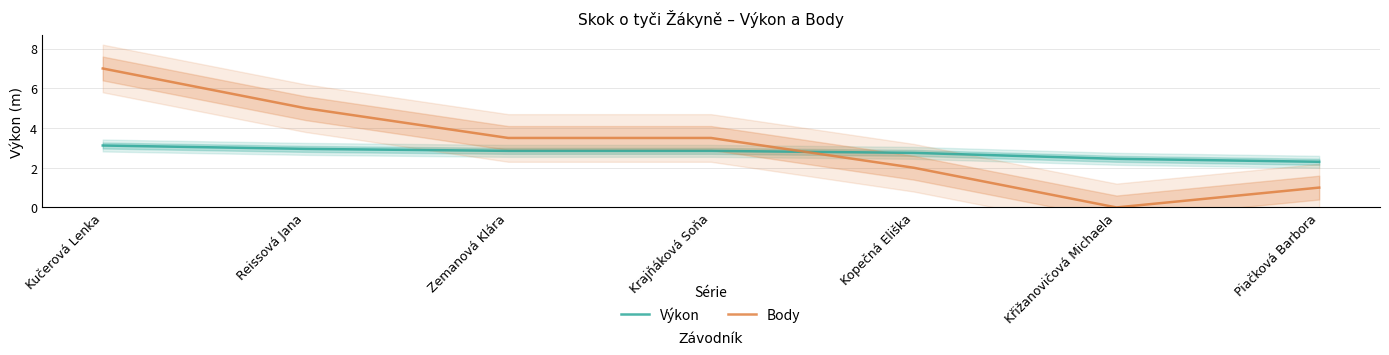

Count the Body values in the range 1 to 5.

5